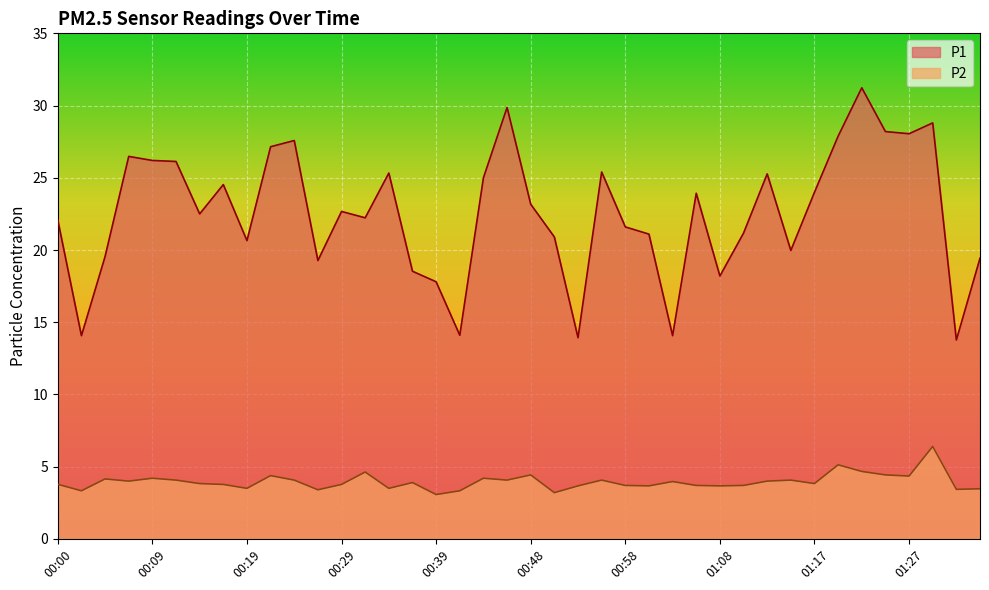

True or false: P2 and P1 intersect in this chart.

False